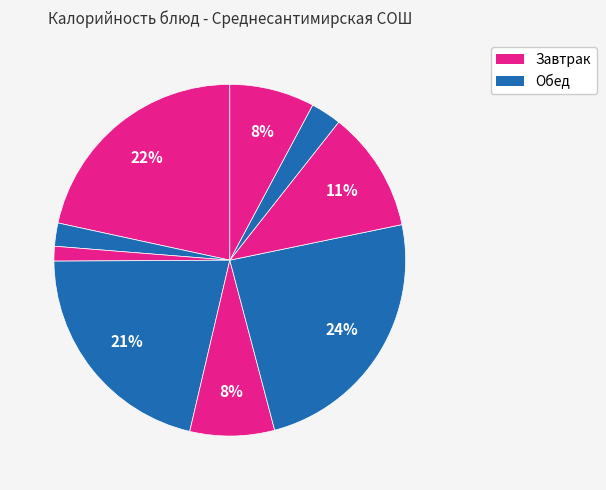

How many segments does this pie chart have?

9